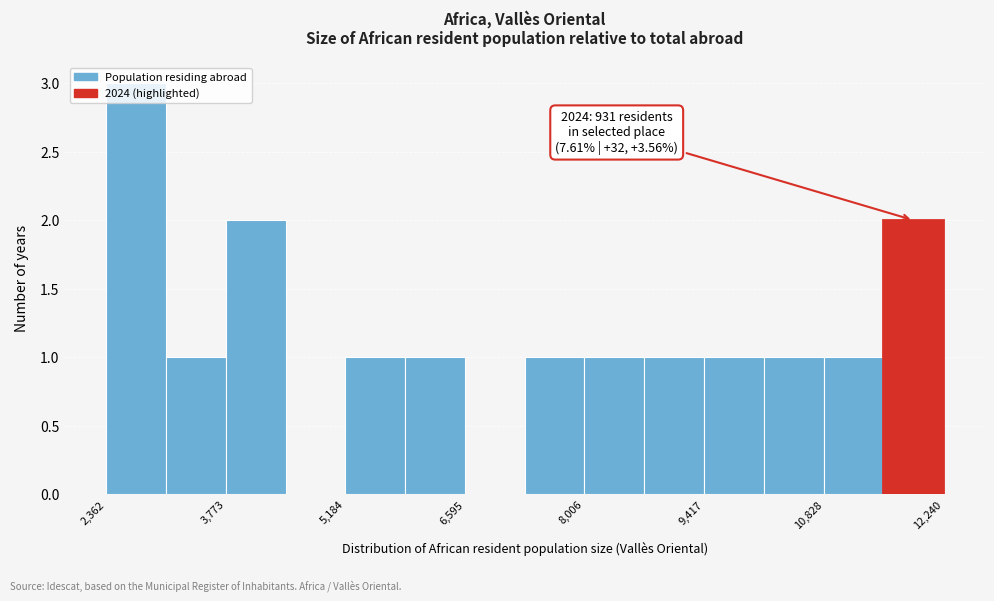

Around what value on the x-axis is the tallest bar? Give the approximate position of its centre, as read against the axis.

2800